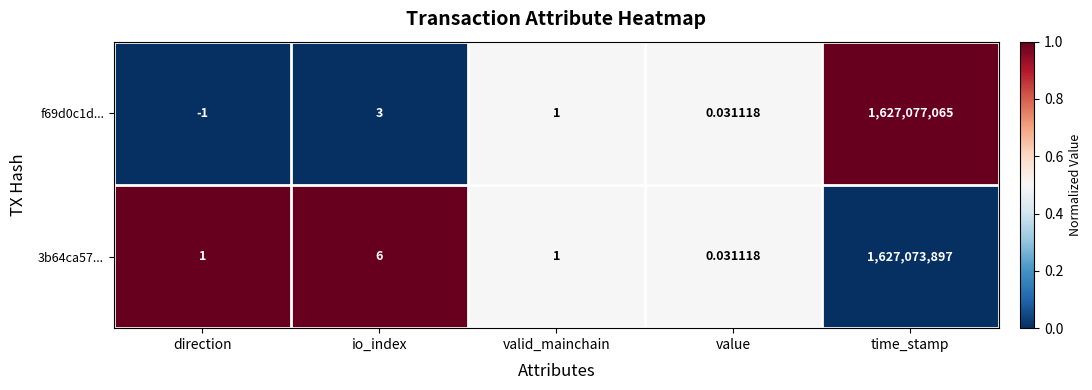

Between io_index and valid_mainchain, which series saw the biggest shift?

3b64ca57...